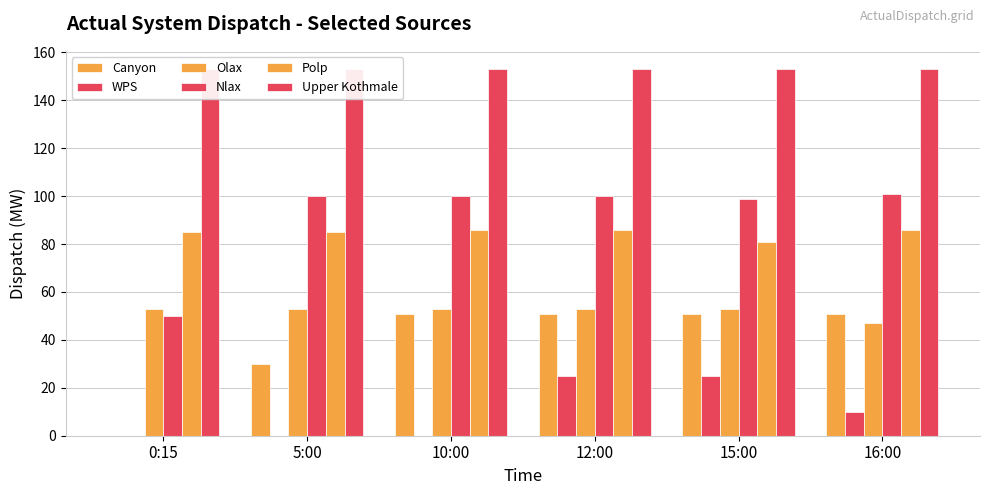

What is the difference between the highest and lowest values at 12:00?

128